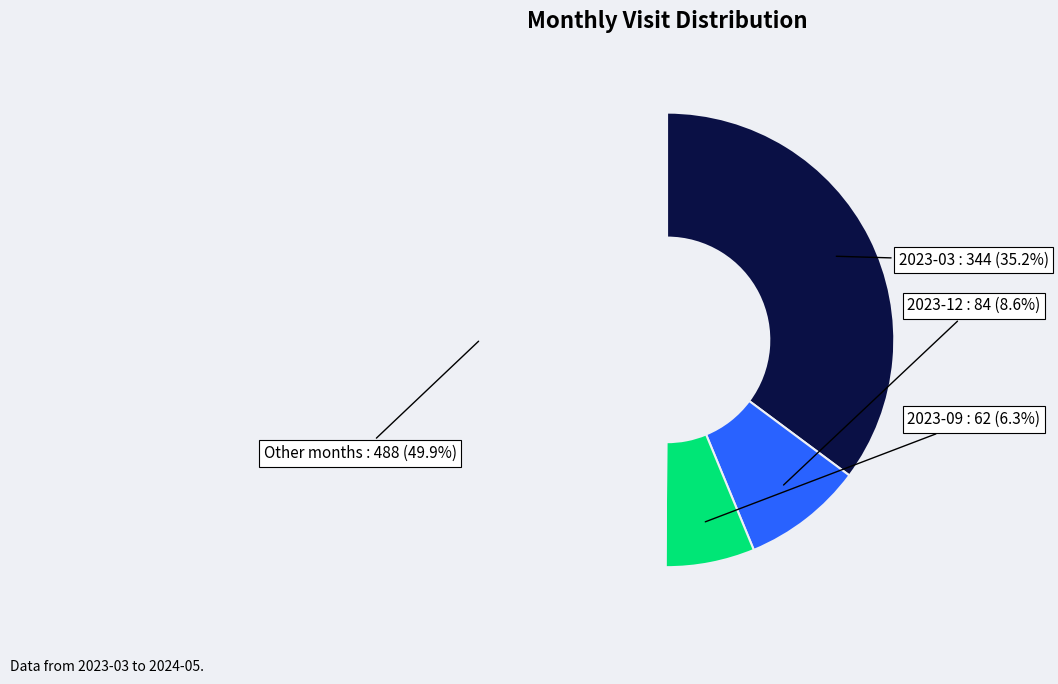

How many slices are in this pie chart?

4